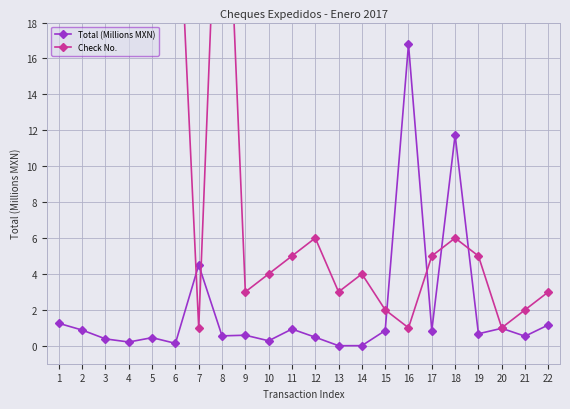

Where is the first local minimum for Total (Millions MXN)?

4